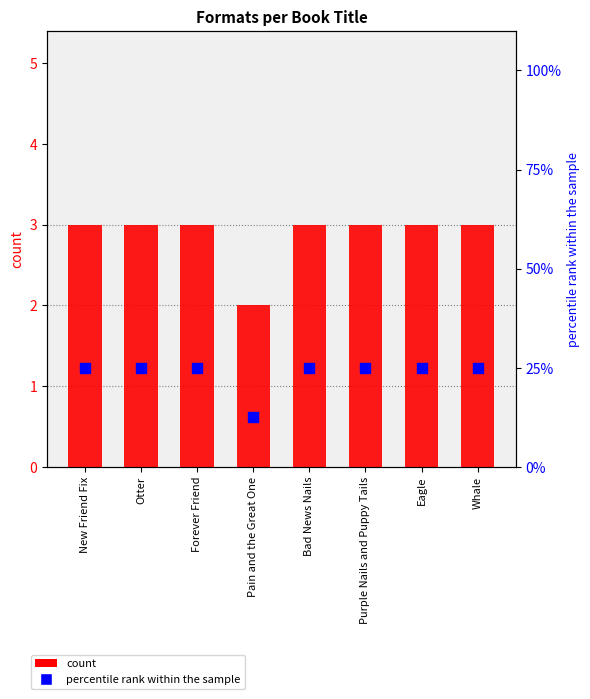

Which series contains the highest Y value?

percentile rank within the sample